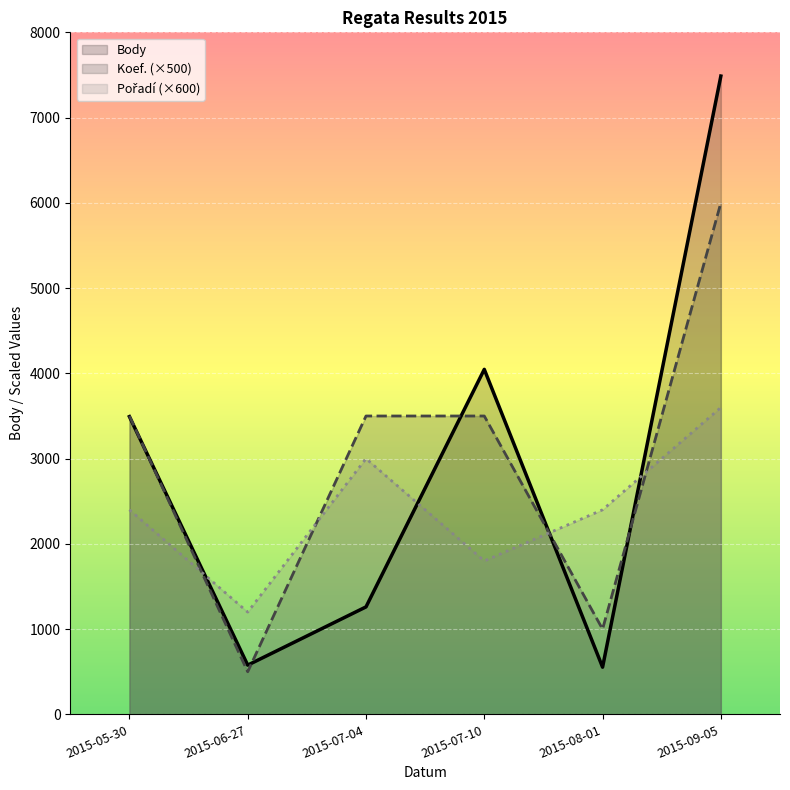

What is the difference between the highest and lowest values at 2015-05-30?

1100